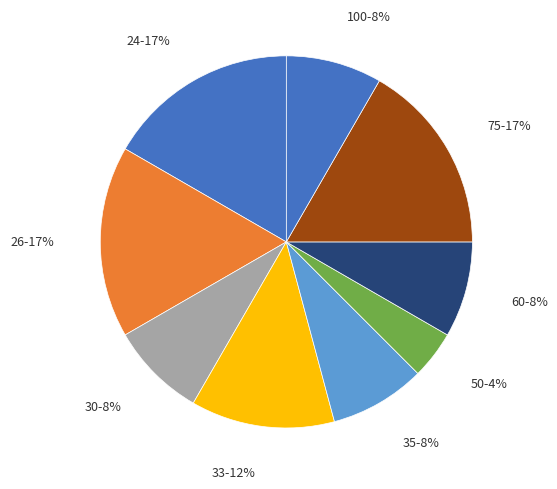

To the nearest percent, what is the average slice percentage?

11%